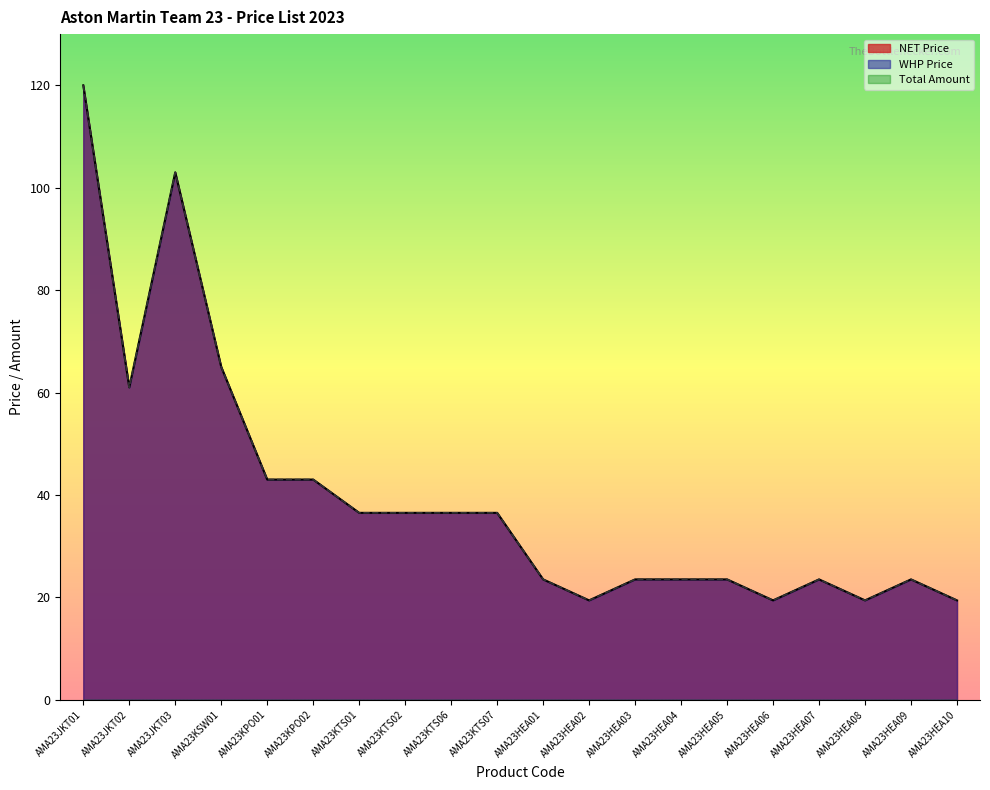

What is the average value of the WHP Price series?

40.0